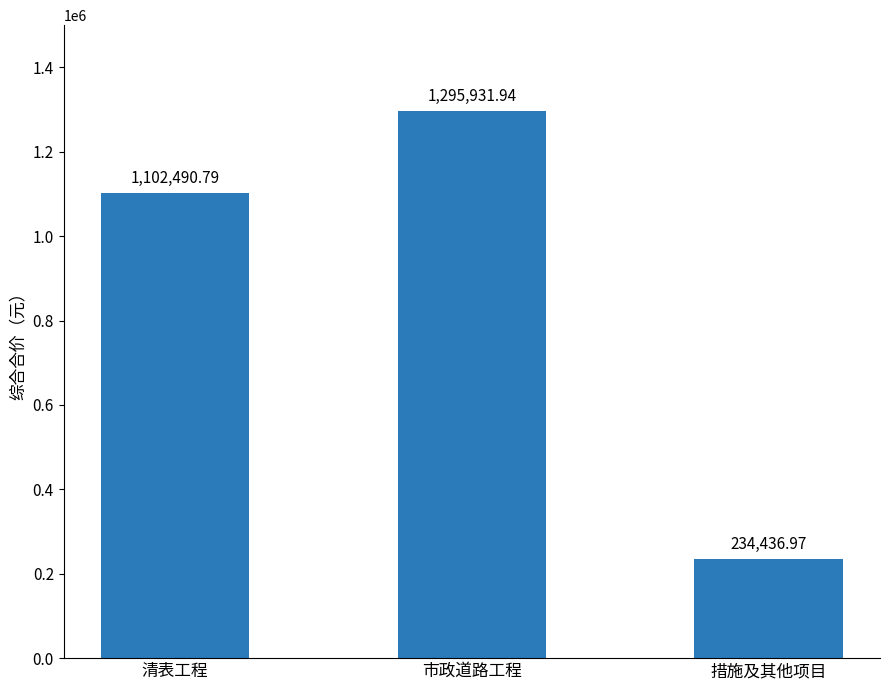

The value at 清表工程 is 1102490.8. True or false?

True